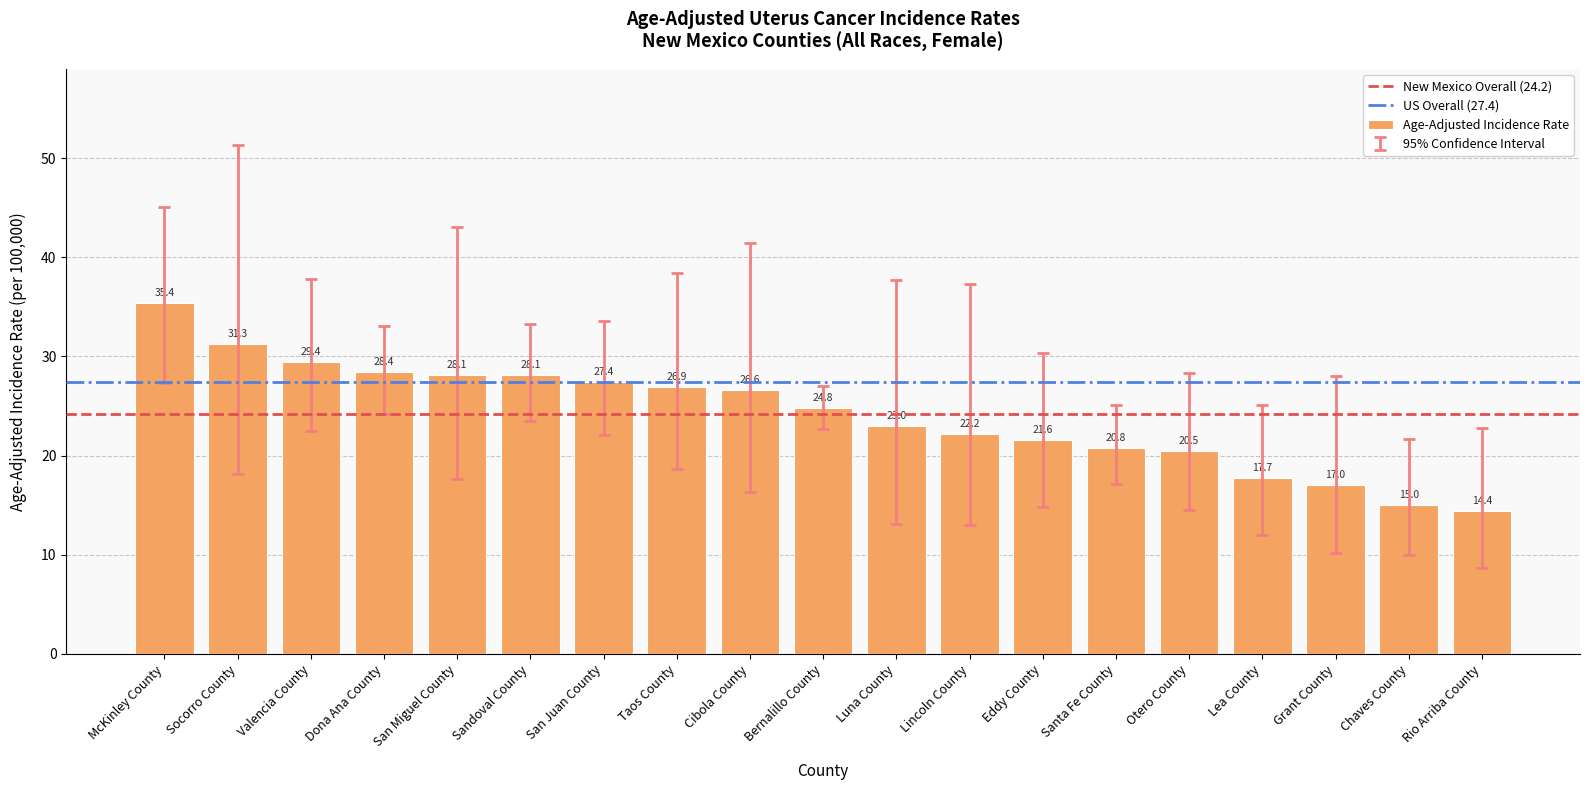

Which category has the highest value across all series?

McKinley County